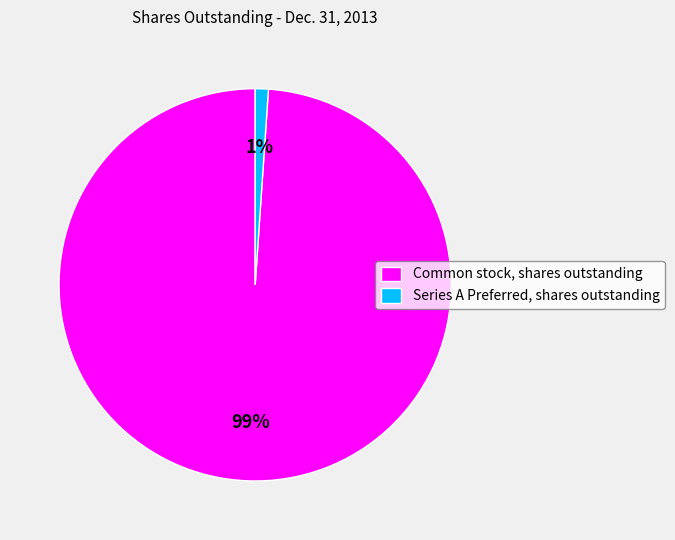

To the nearest percent, what percentage of the pie is Common stock, shares outstanding?

99%